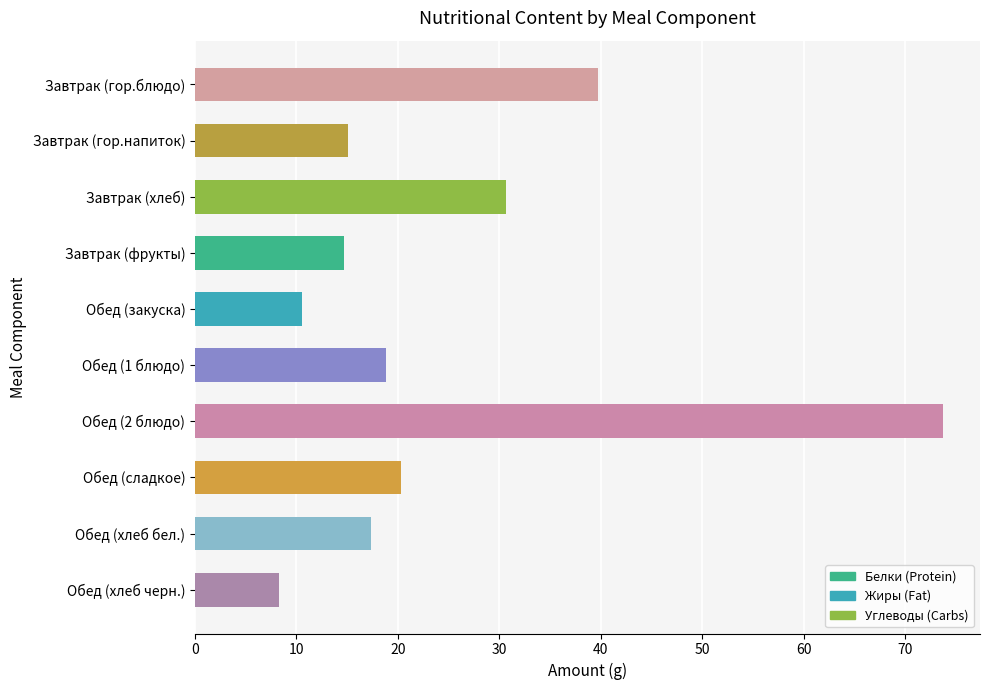

At which category does the chart reach its peak across all series?

Обед (2 блюдо)